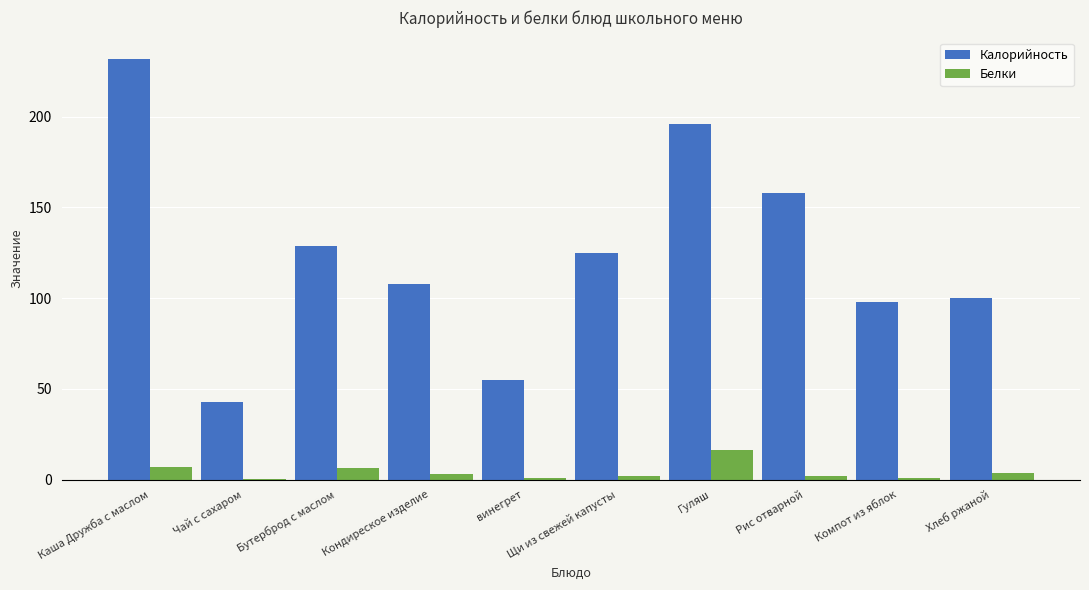

At which label is Калорийность closest to 137?

Бутерброд с маслом